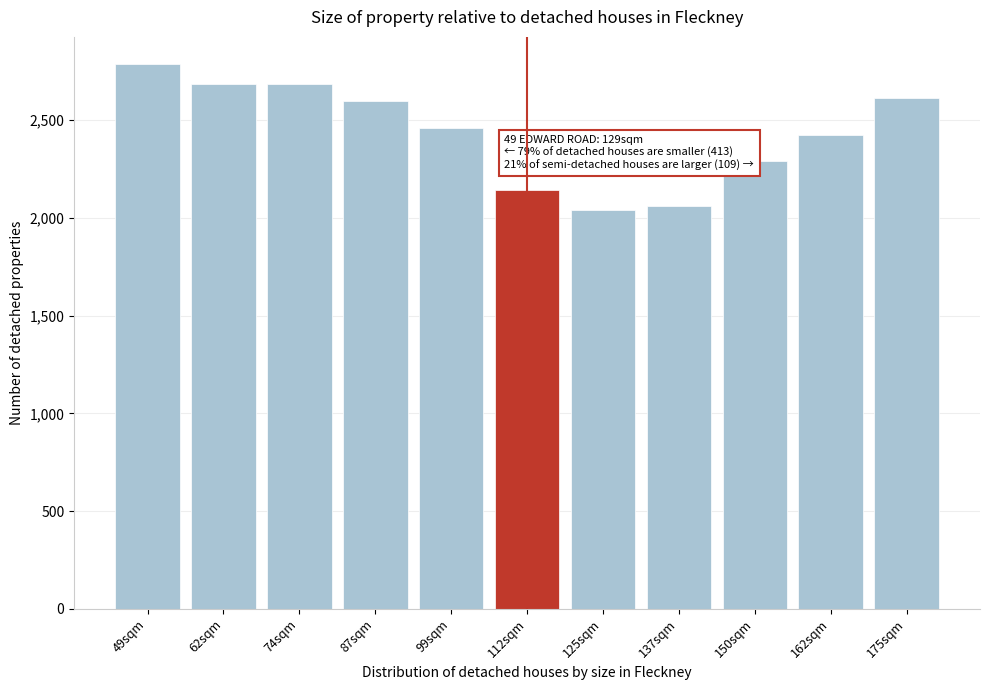

At which category does the chart reach its peak across all series?

49sqm